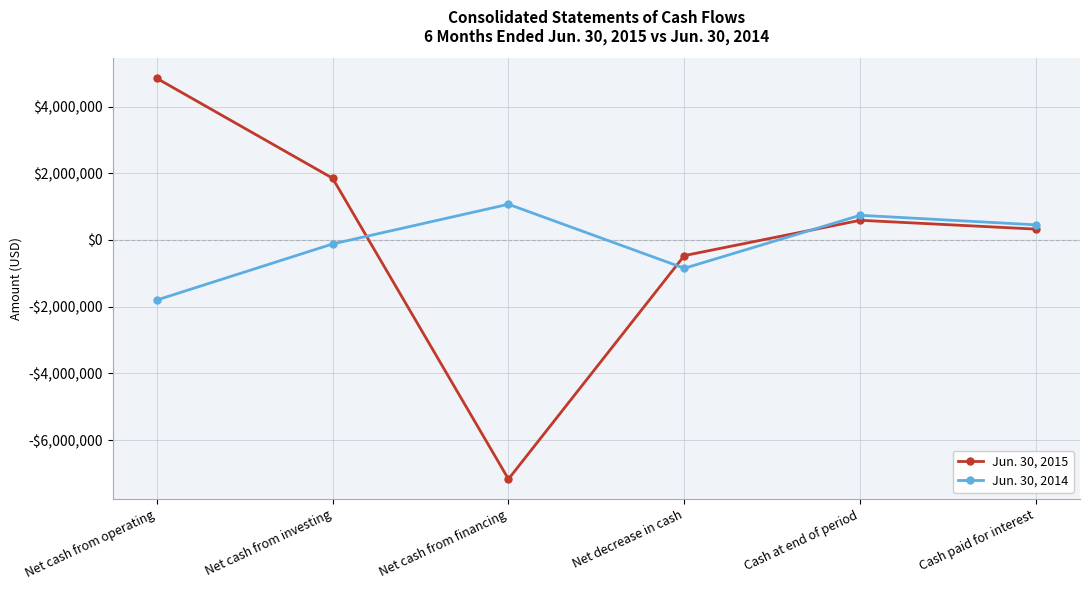

What are all the series names shown in the legend?

Jun. 30, 2015, Jun. 30, 2014